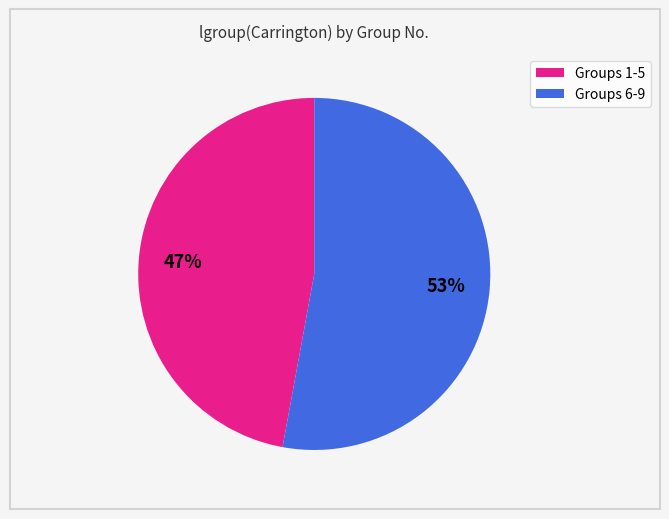

Does any single category account for the majority?

Yes